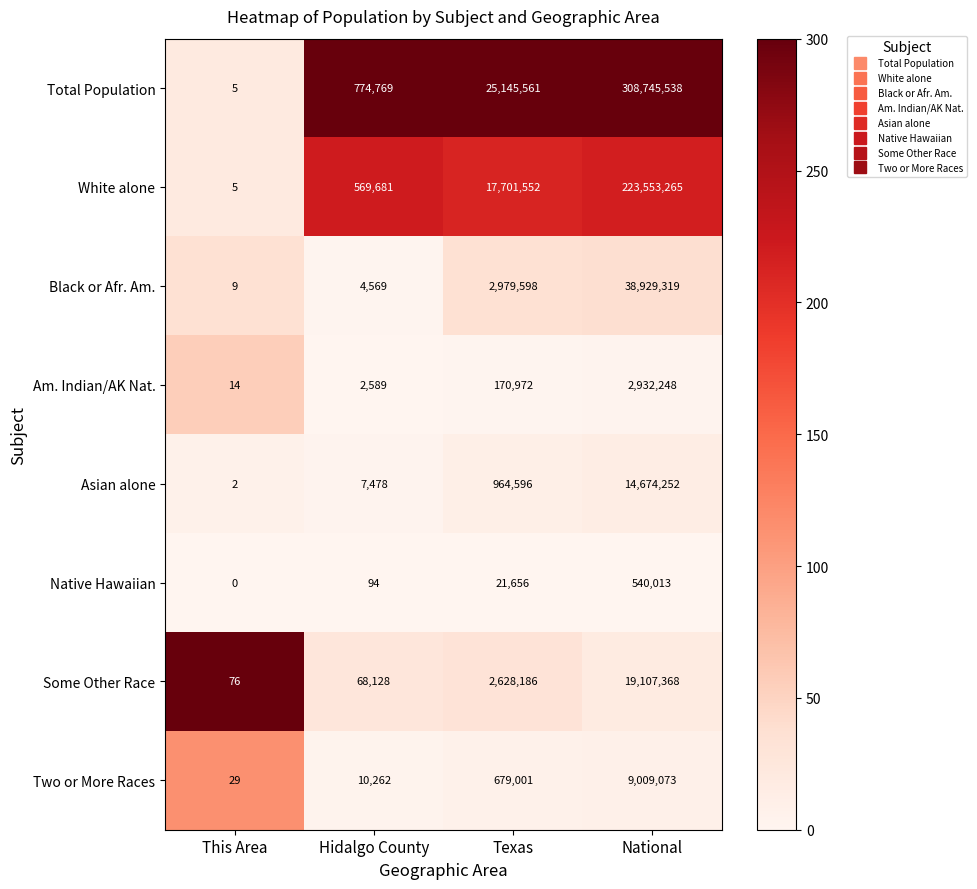

How many distinct data groups are displayed?

8